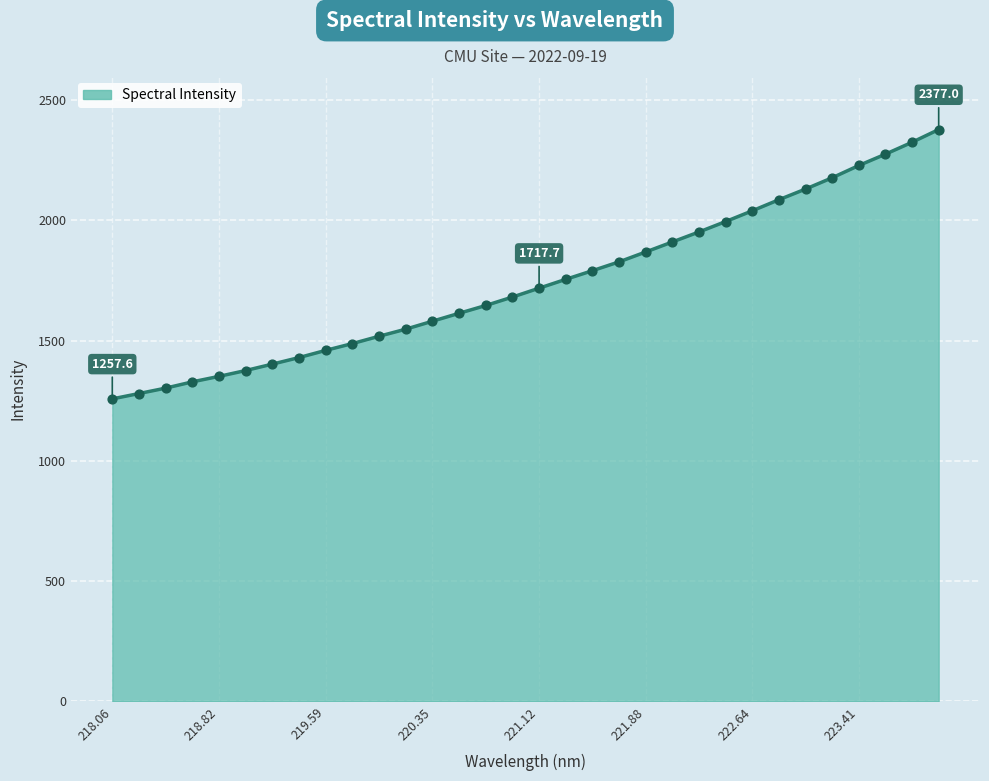

What is the difference between the maximum and minimum values?

1119.4